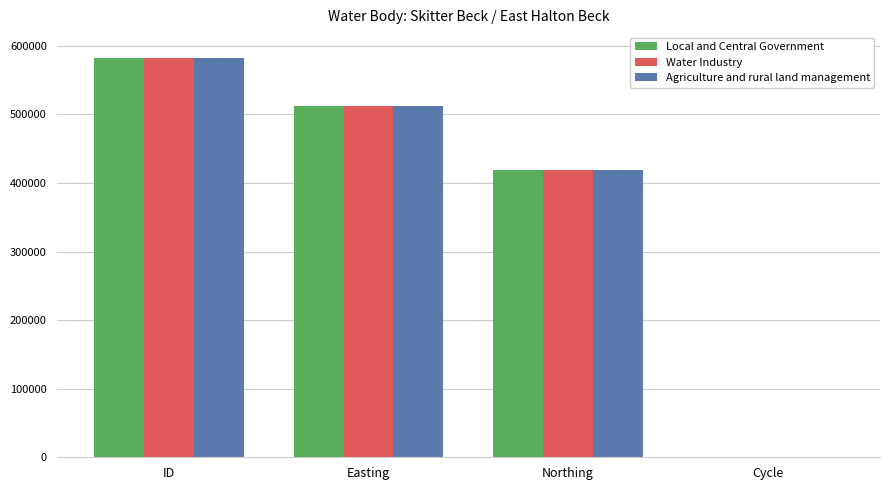

At which category is the sum across all series the highest?

ID